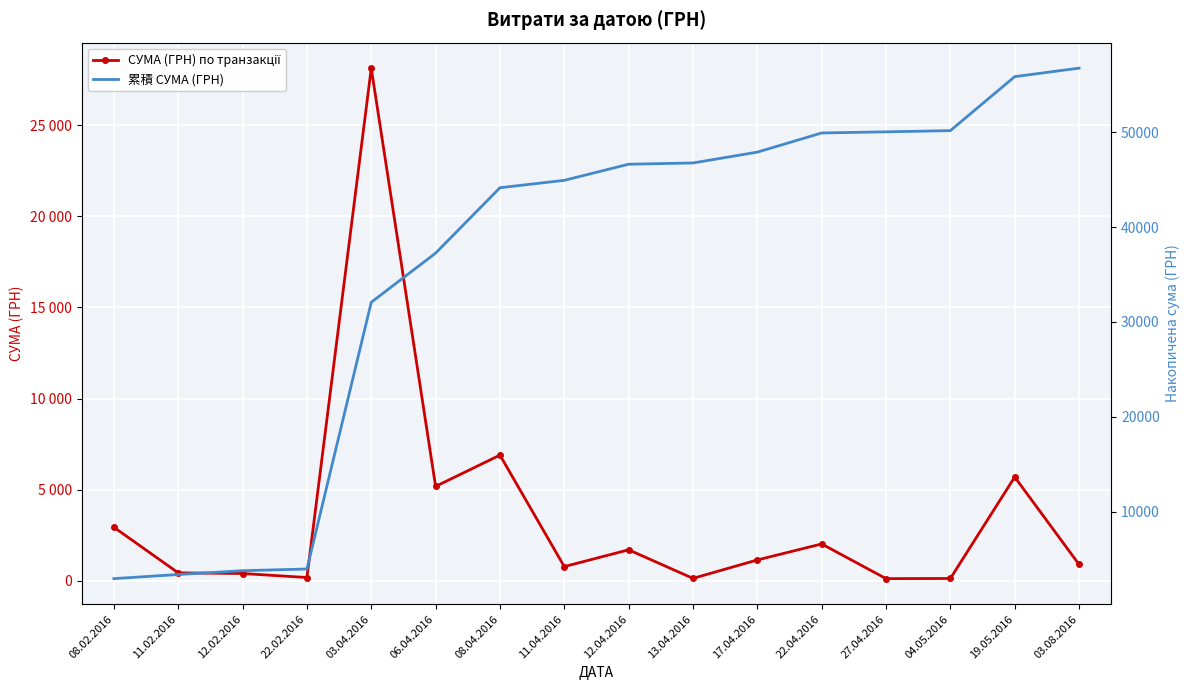

What is the difference between the СУМА (ГРН) по транзакції values at 22.04.2016 and 12.04.2016?

321.2